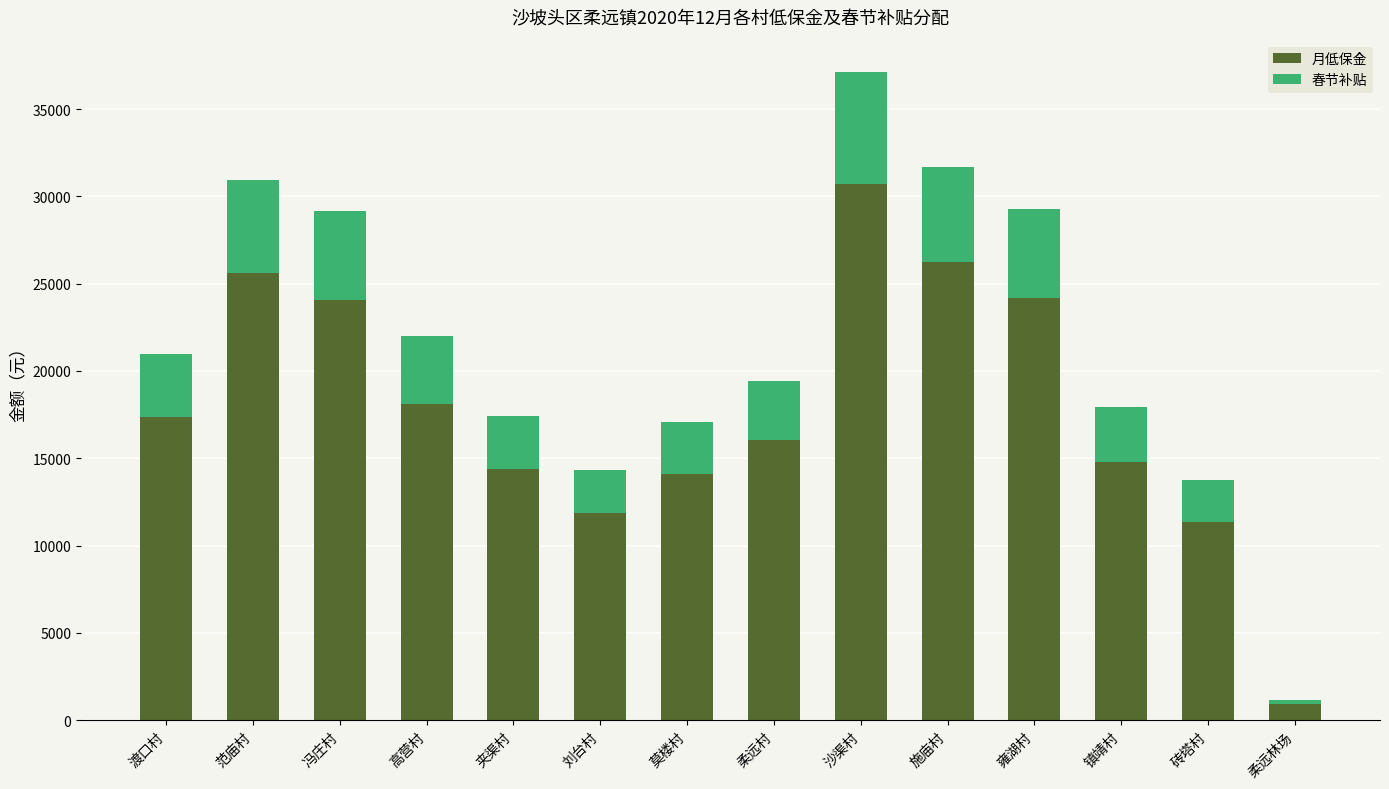

What are all the series names shown in the legend?

月低保金, 春节补贴